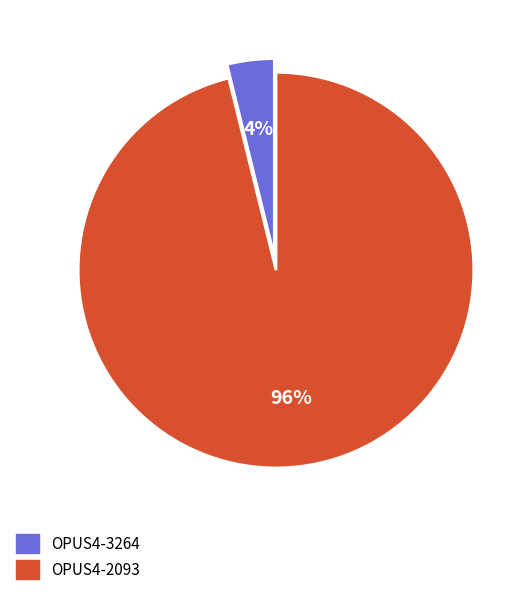

Which category has the biggest portion of the pie?

OPUS4-2093